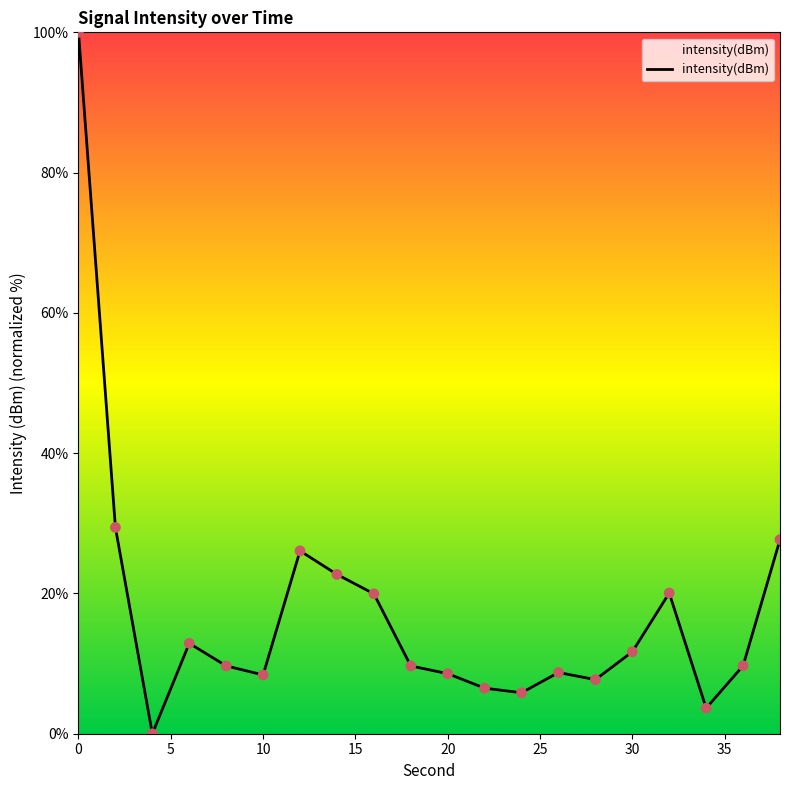

What is the difference between the maximum and minimum values?

100.0